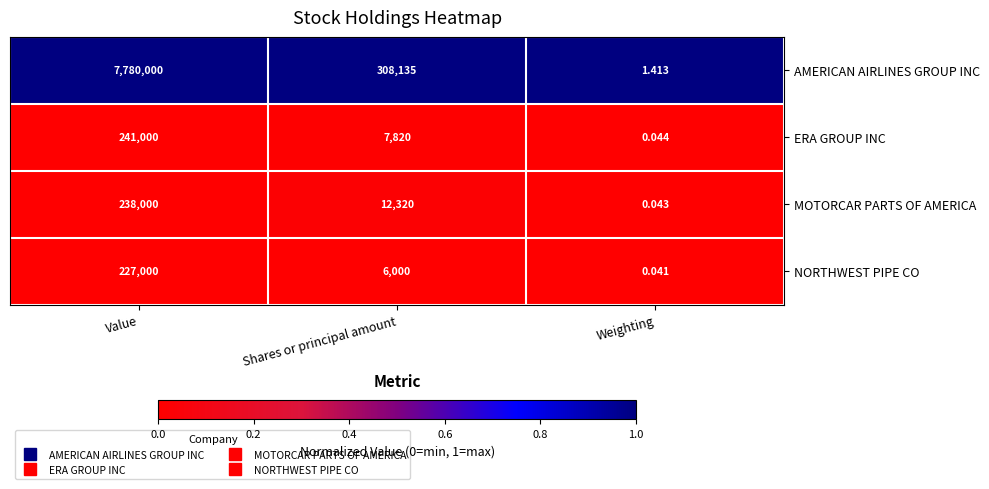

List the series in order of their peak value, lowest first.

NORTHWEST PIPE CO, MOTORCAR PARTS OF AMERICA, ERA GROUP INC, AMERICAN AIRLINES GROUP INC